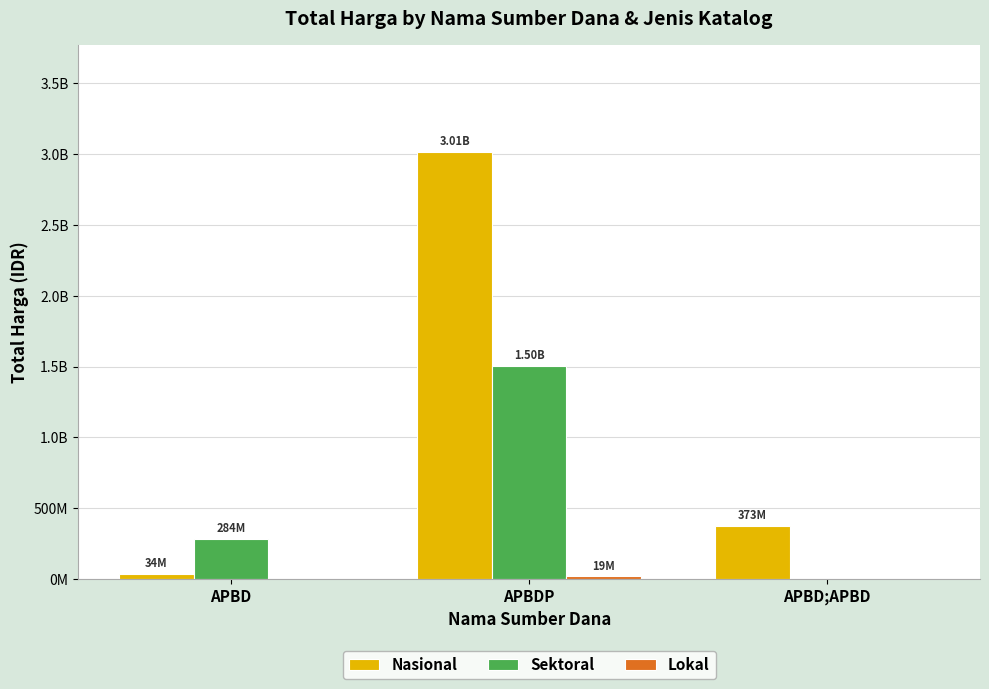

Rank the series by their average value, from highest to lowest.

Nasional, Sektoral, Lokal